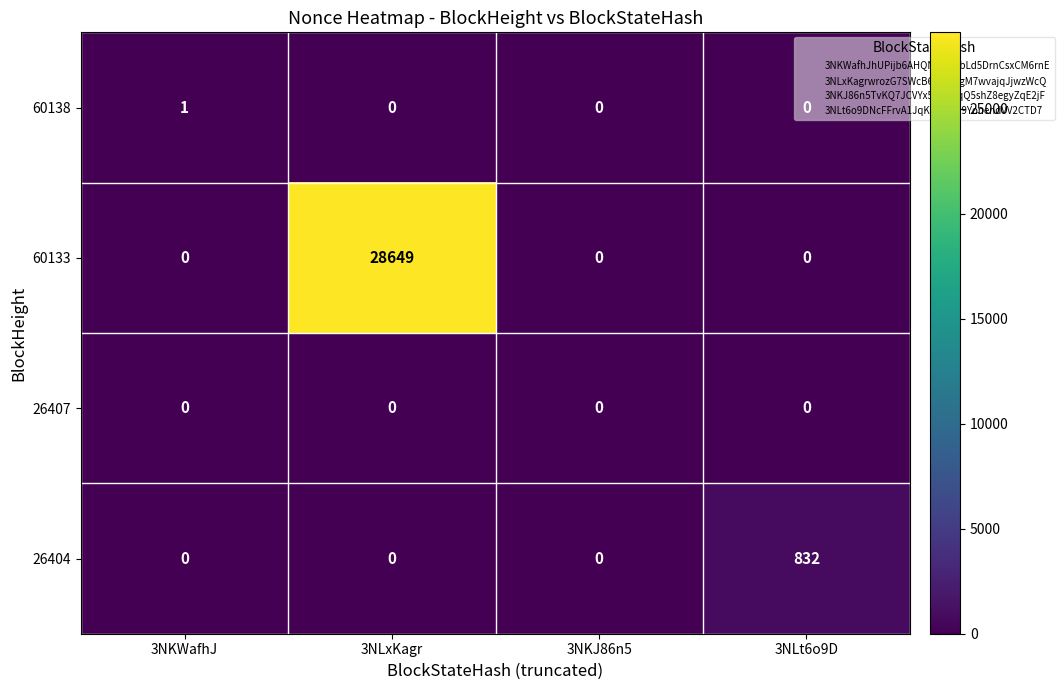

Which category has the highest value across all series?

3NLxKagr